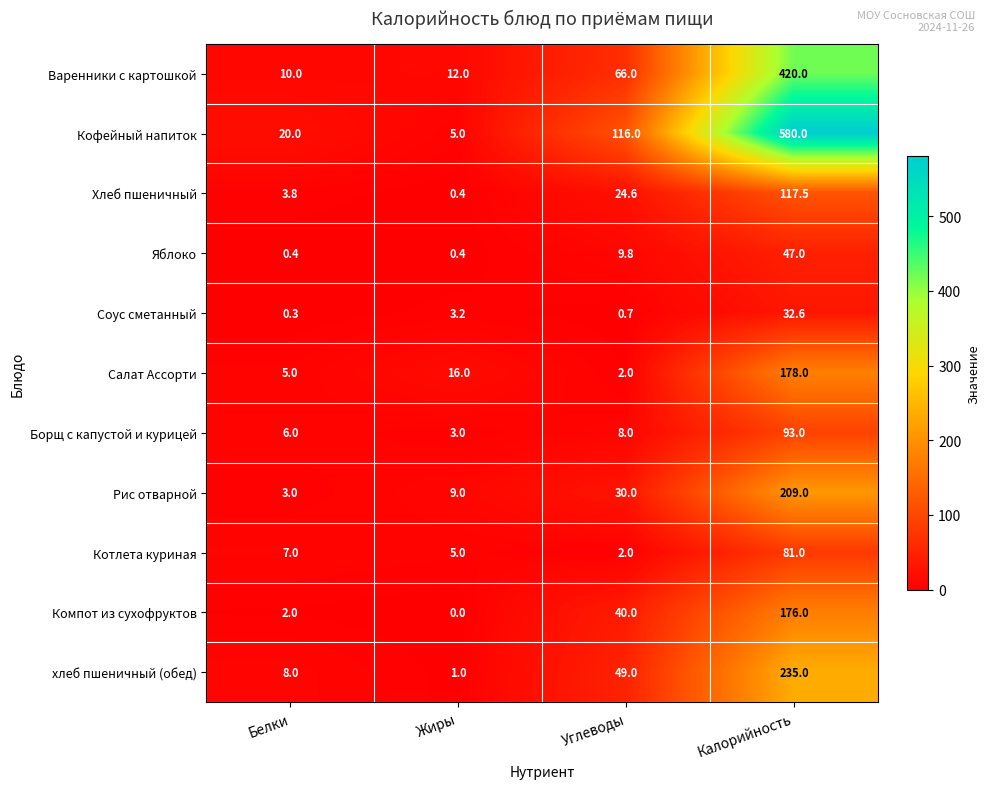

At which category is the sum across all series the highest?

Калорийность